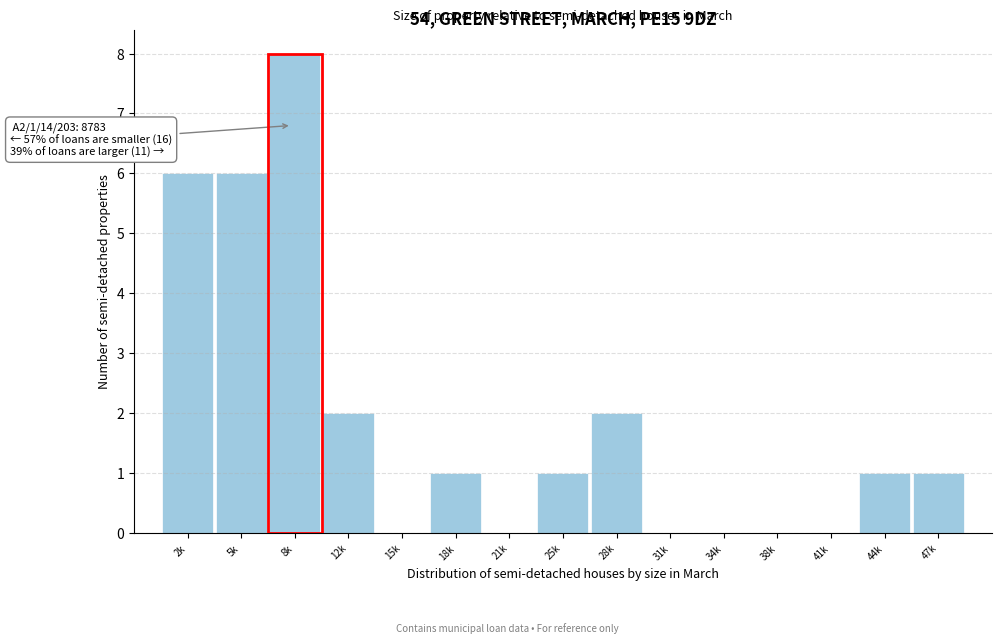

Reading left to right, transcribe all the data shown in this chart.

2k=6	5k=6	8k=8	12k=2	15k=0	18k=1	21k=0	25k=1	28k=2	31k=0	34k=0	38k=0	41k=0	44k=1	47k=1